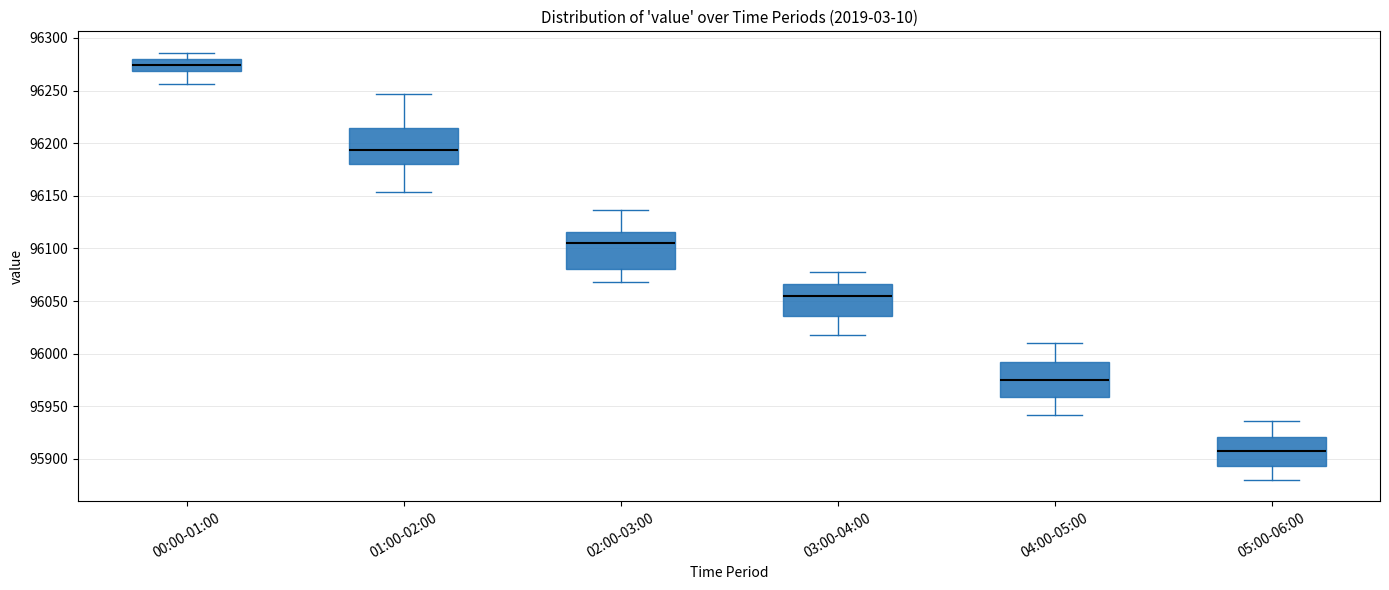

Reading left to right, read every box against the y-axis: the position of its median line, the range the box covers, and the ends of its whiskers. The values are not printed on the chart, so give them approximately, as read against the axis.

00:00-01:00: median 96275, box 96270 to 96280, whiskers 96255 to 96285
01:00-02:00: median 96195, box 96180 to 96215, whiskers 96155 to 96245
02:00-03:00: median 96105, box 96080 to 96115, whiskers 96070 to 96135
03:00-04:00: median 96055, box 96035 to 96065, whiskers 96020 to 96080
04:00-05:00: median 95975, box 95960 to 95990, whiskers 95940 to 96010
05:00-06:00: median 95910, box 95895 to 95920, whiskers 95880 to 95935